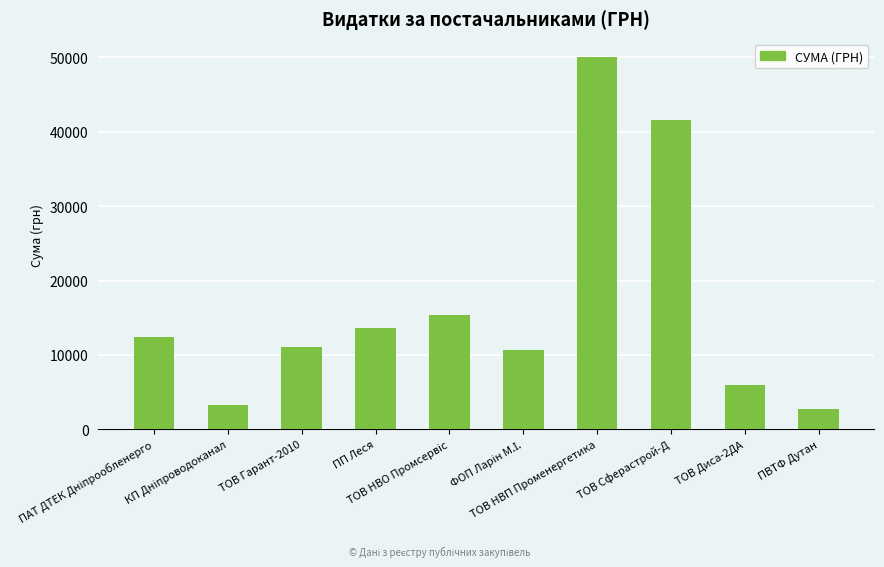

What is the value of the 5th bar from the left?

15310.7